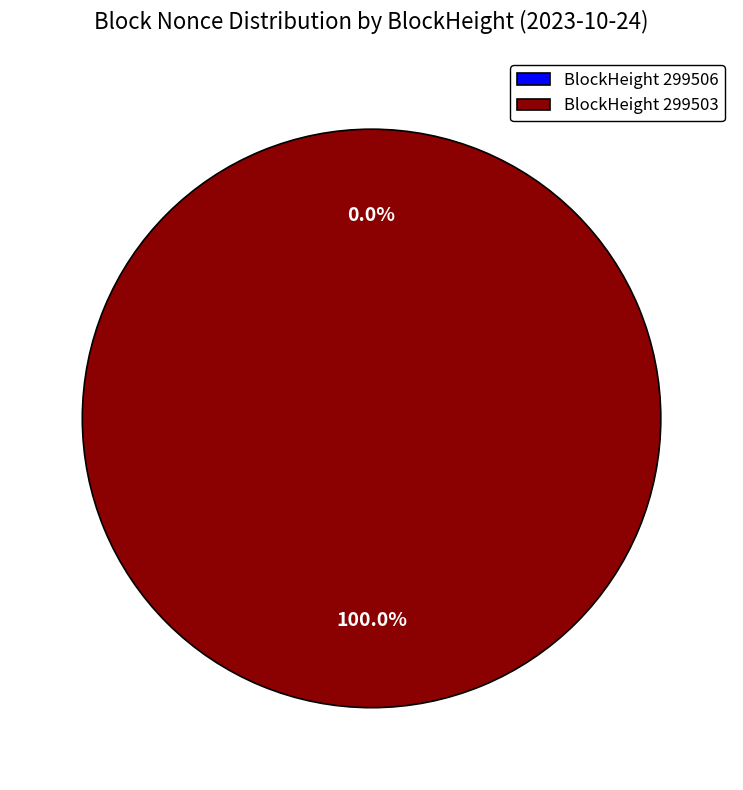

Count the number of slices in the pie.

2